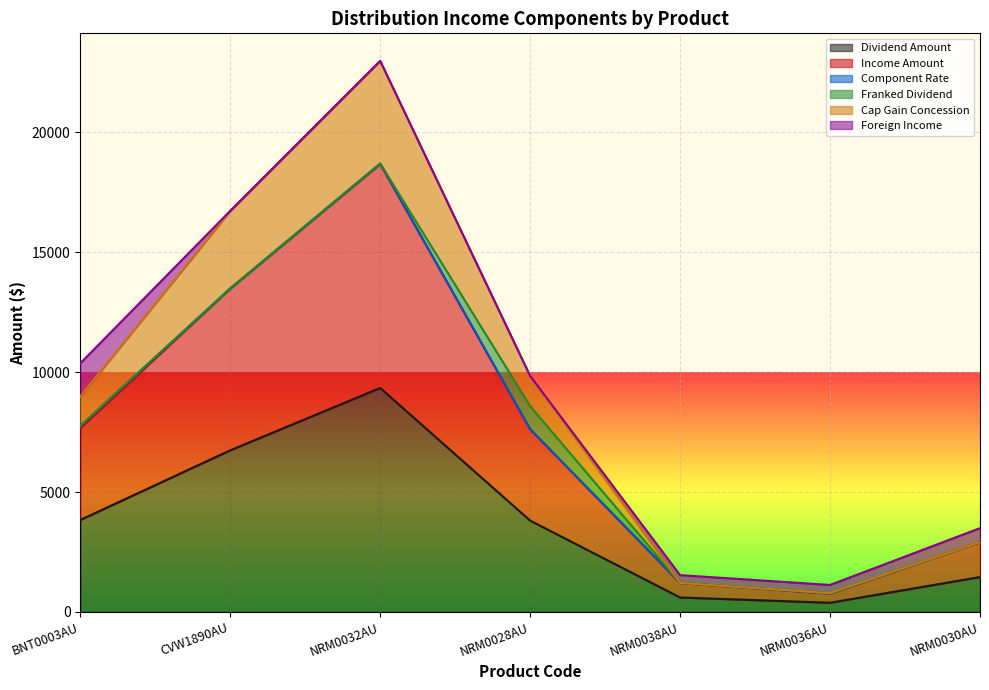

At which category does Income Amount reach its first local peak?

NRM0032AU